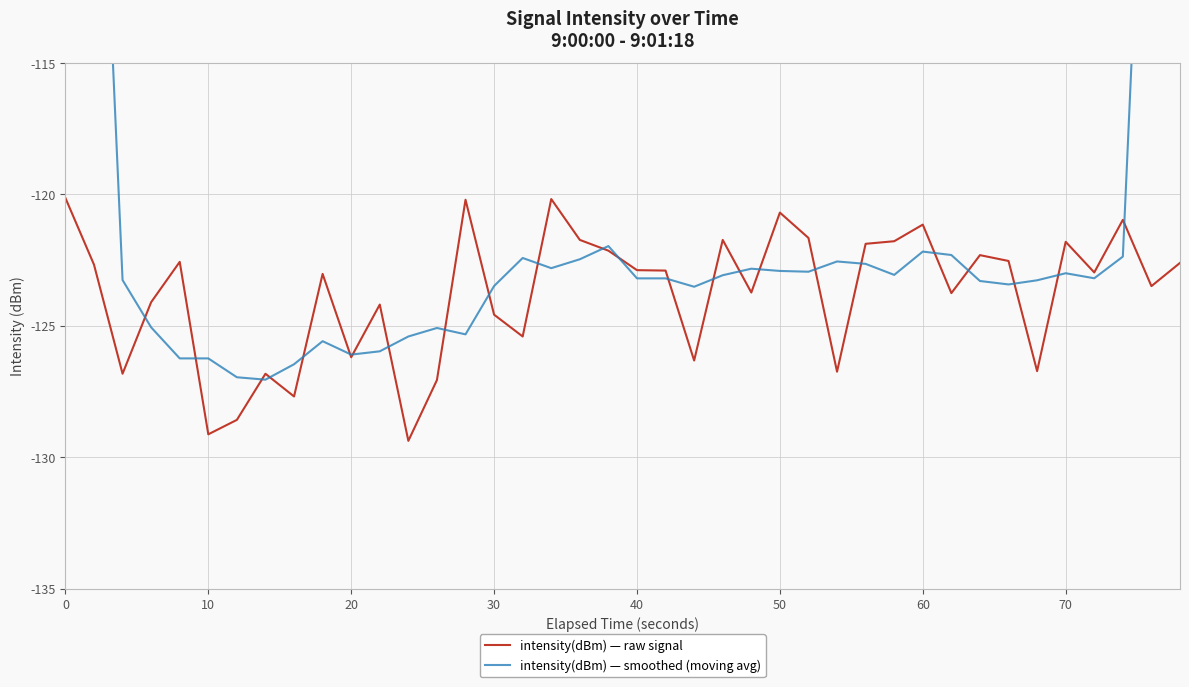

What is the difference between the second highest and minimum values in the intensity(dBm) — raw signal series?

9.2